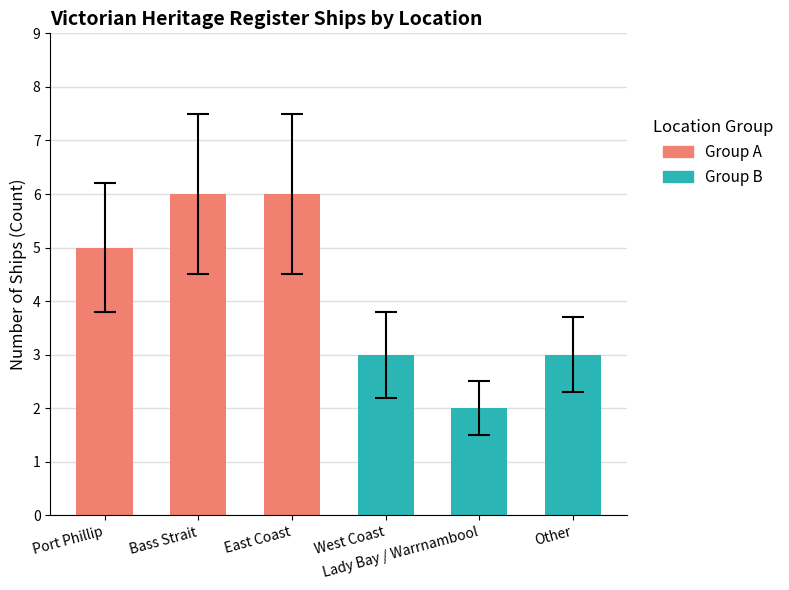

What value does the data have at Bass Strait?

6